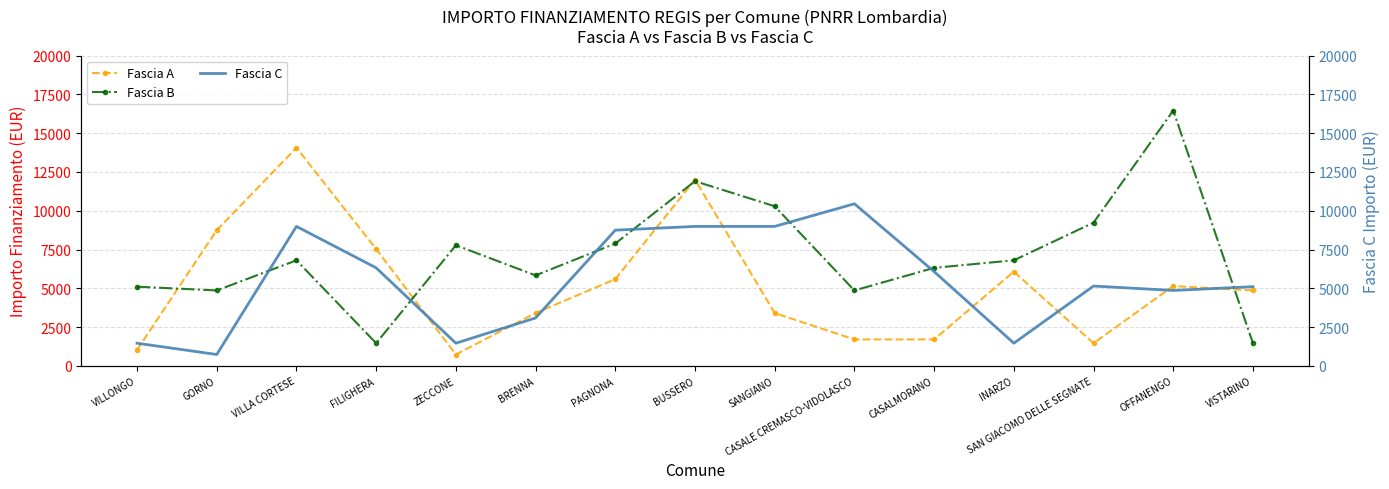

What is the total value across all series at CASALMORANO?

14094